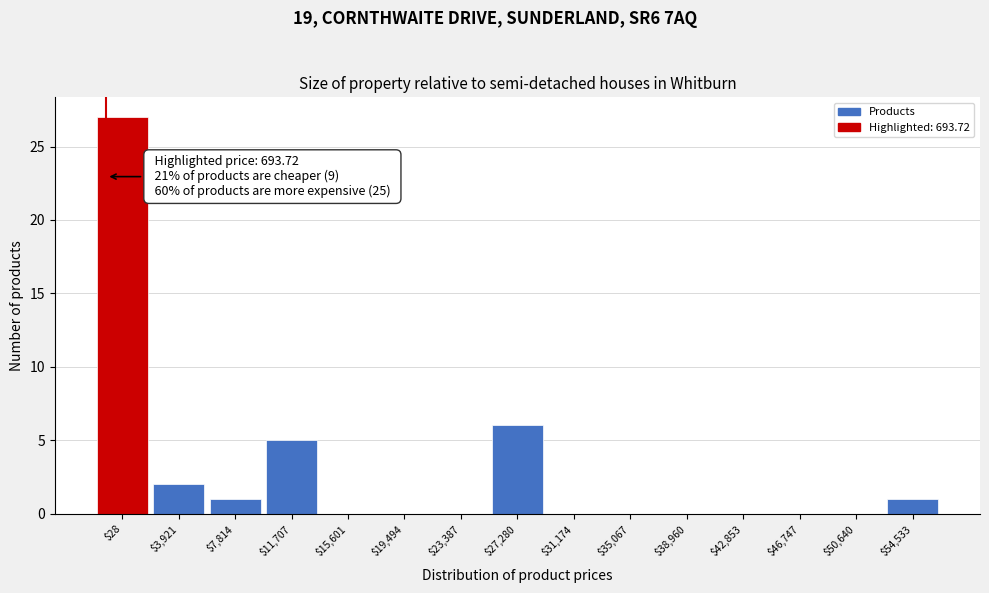

What is the greatest value displayed?

27